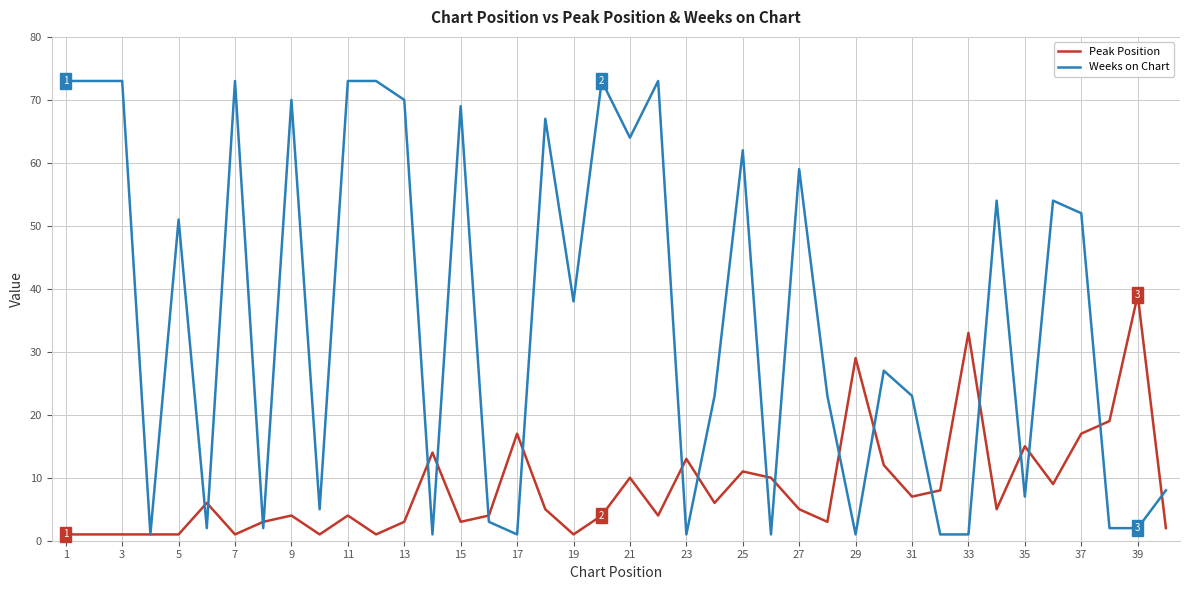

True or false: Peak Position and Weeks on Chart intersect in this chart.

True